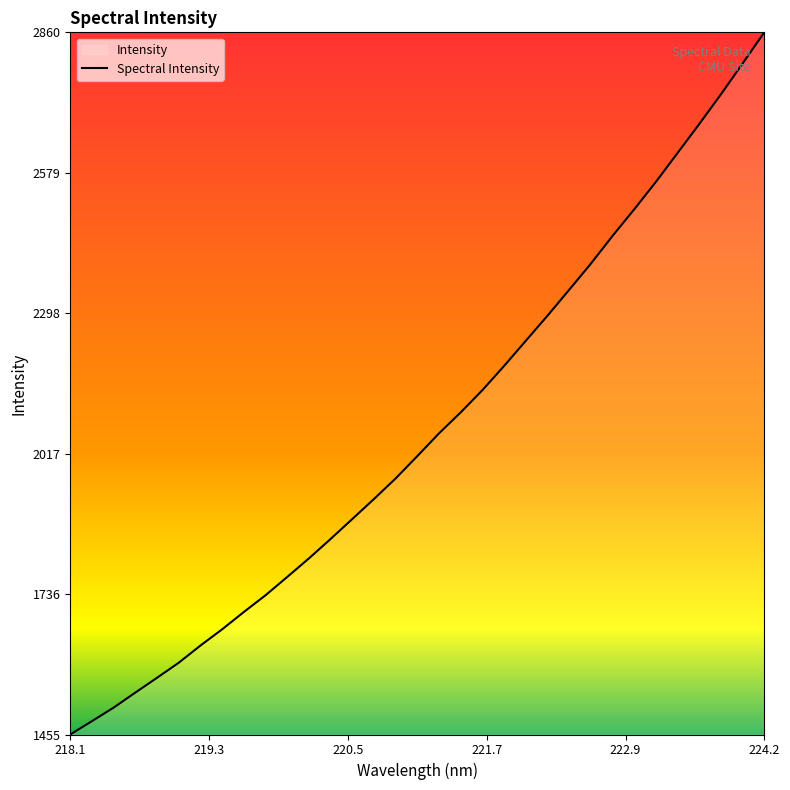

Which label corresponds to the smallest value in the chart?

218.1